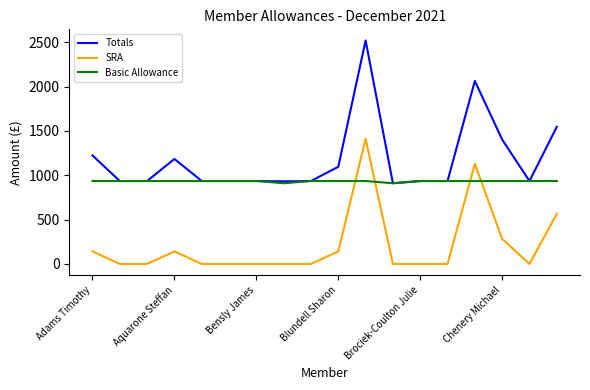

True or false: SRA and Totals intersect in this chart.

False